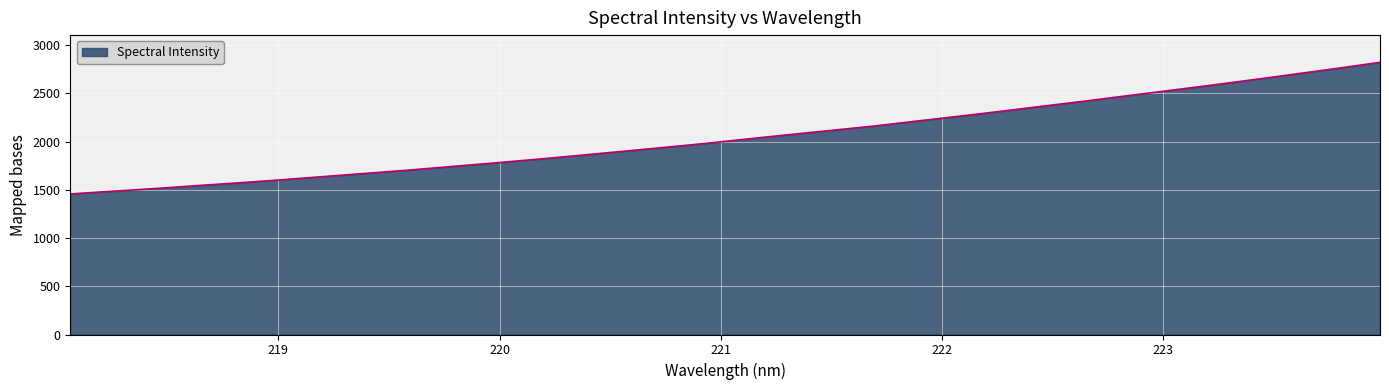

What is the greatest value displayed?

2821.4